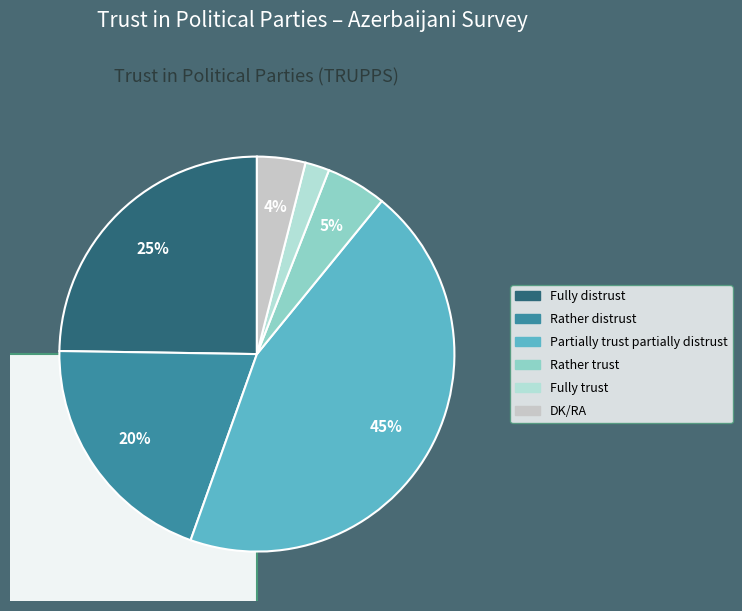

Combined, what portion of the pie is Fully trust and Fully distrust?

26.7%